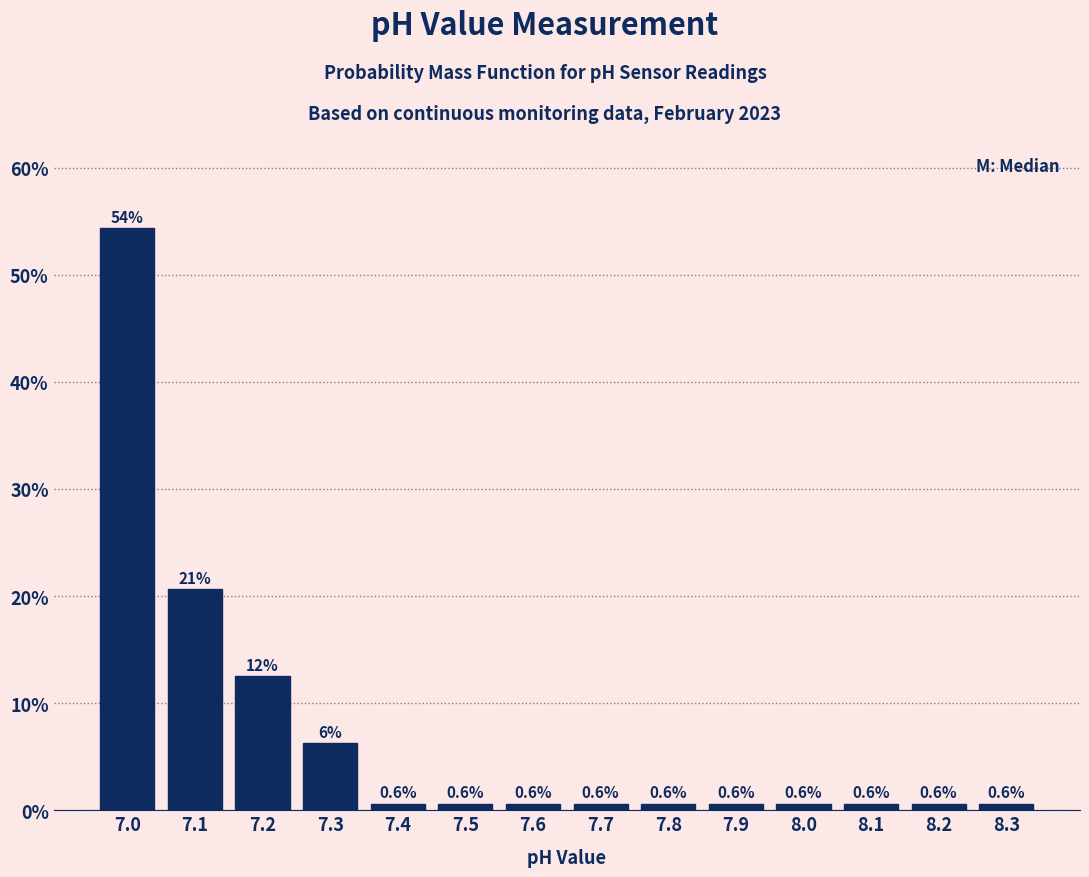

Which has a higher value, 7.1 or 8.2?

7.1